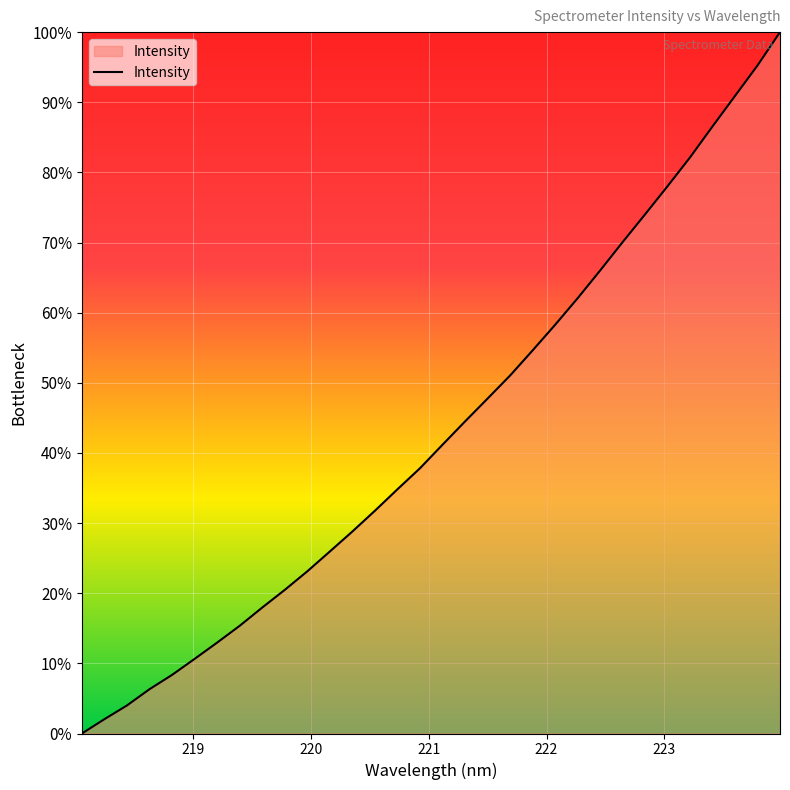

What is the difference between the maximum and minimum values?

100.0